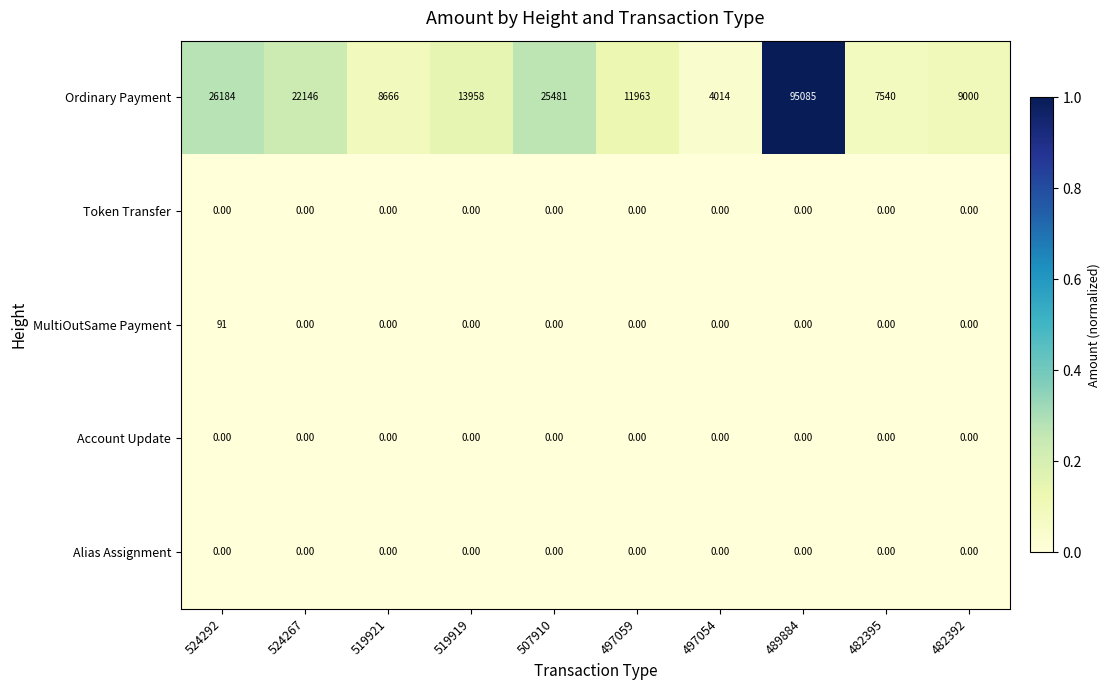

Rank the categories by Ordinary Payment value from lowest to highest.

497054, 482395, 519921, 482392, 497059, 519919, 524267, 507910, 524292, 489884